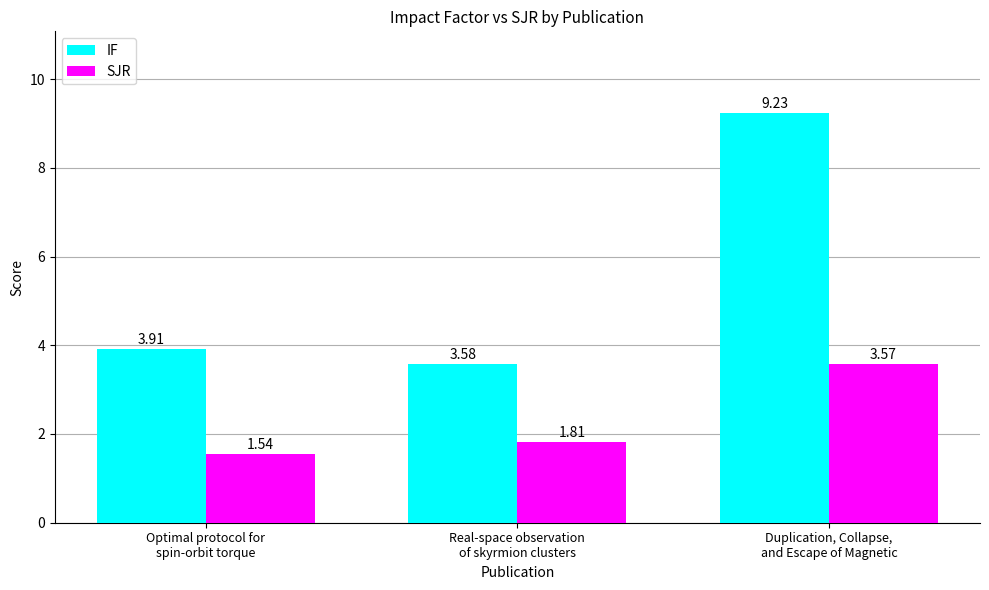

What is the total value across all series at Duplication, Collapse,
and Escape of Magnetic?

12.8